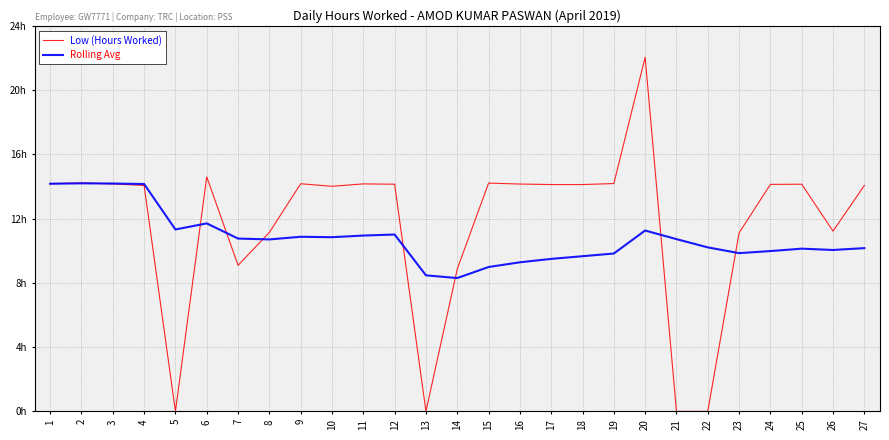

Which series changed the most between 2 and 11?

Rolling Avg